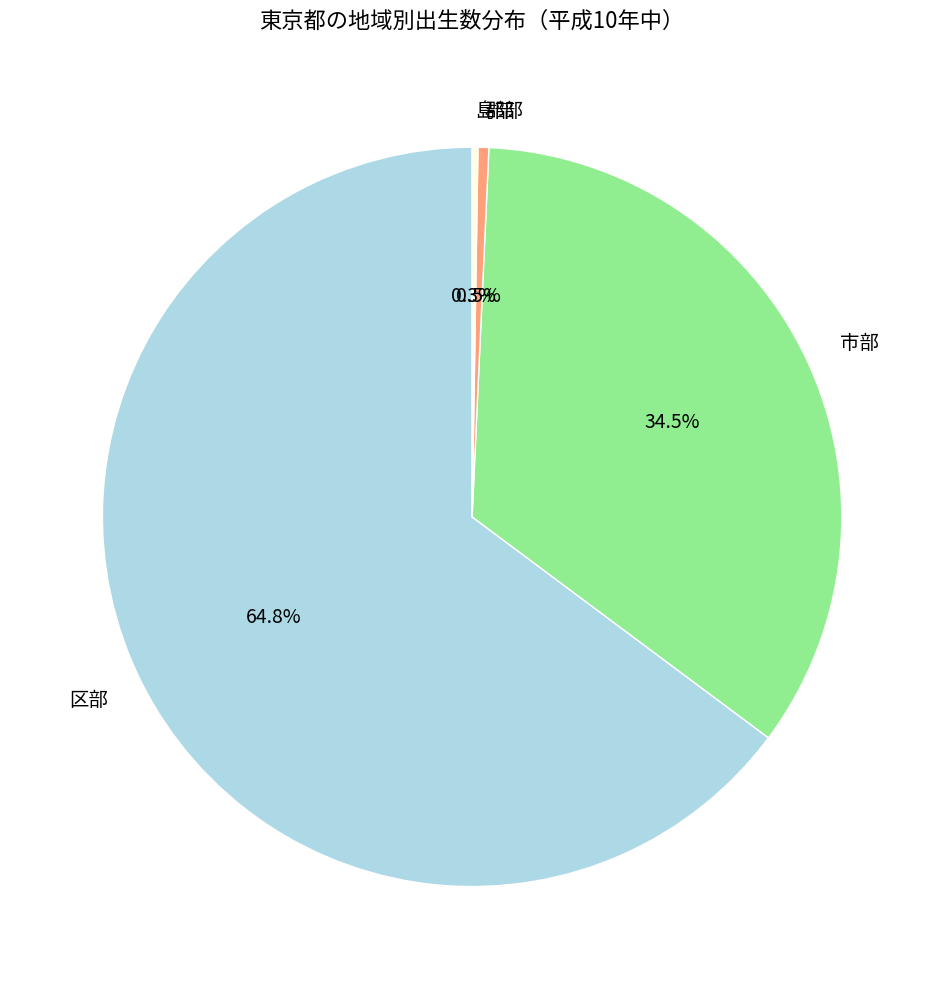

What percentage is NOT represented by 市部?

65.5%